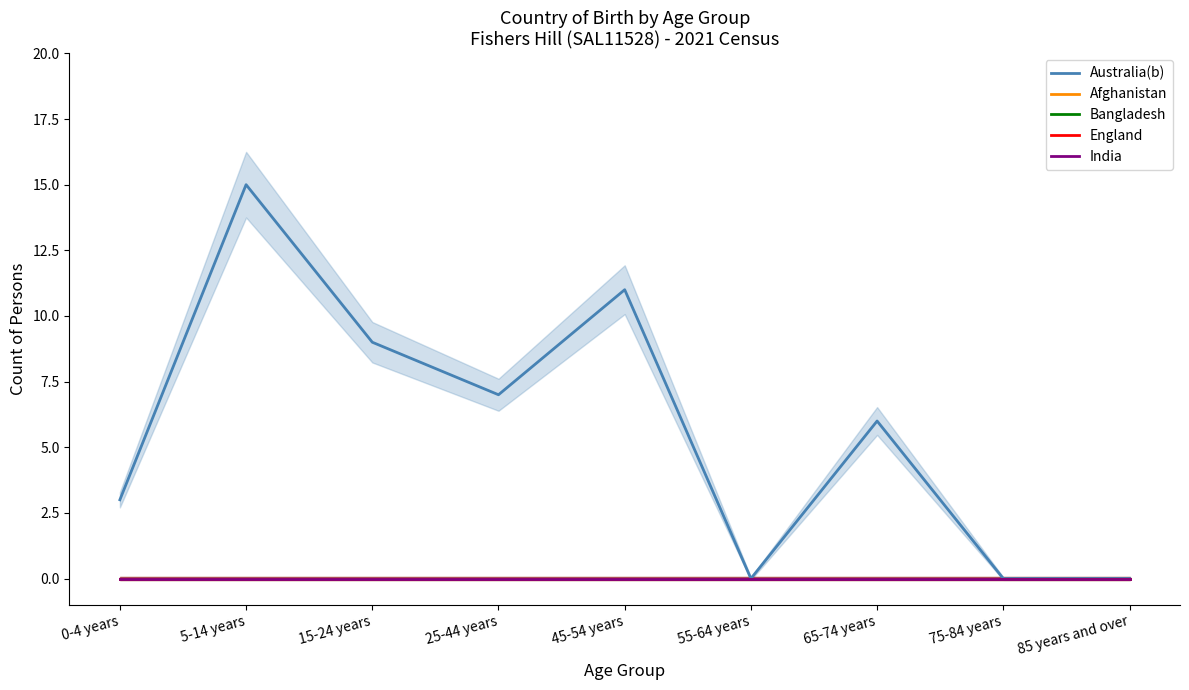

True or false: Australia(b) and India intersect in this chart.

False